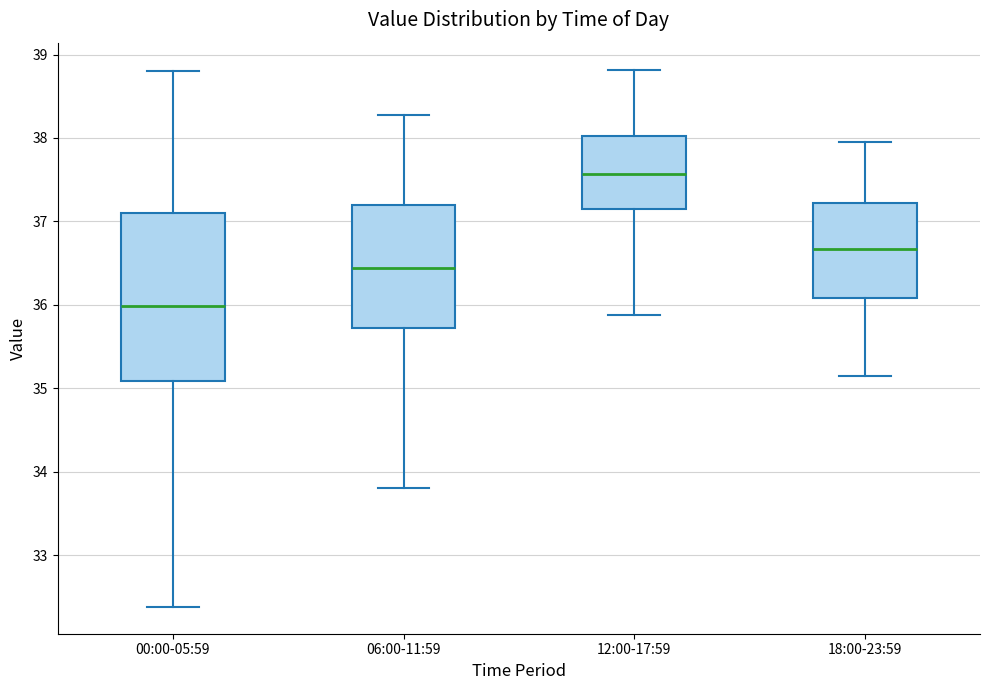

Which box's median line is the highest?

12:00-17:59